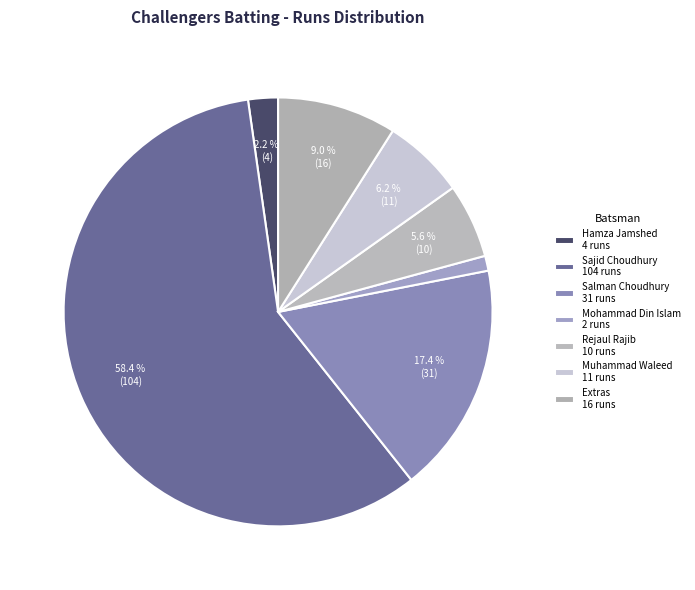

What is the largest slice in the pie chart?

Sajid Choudhury